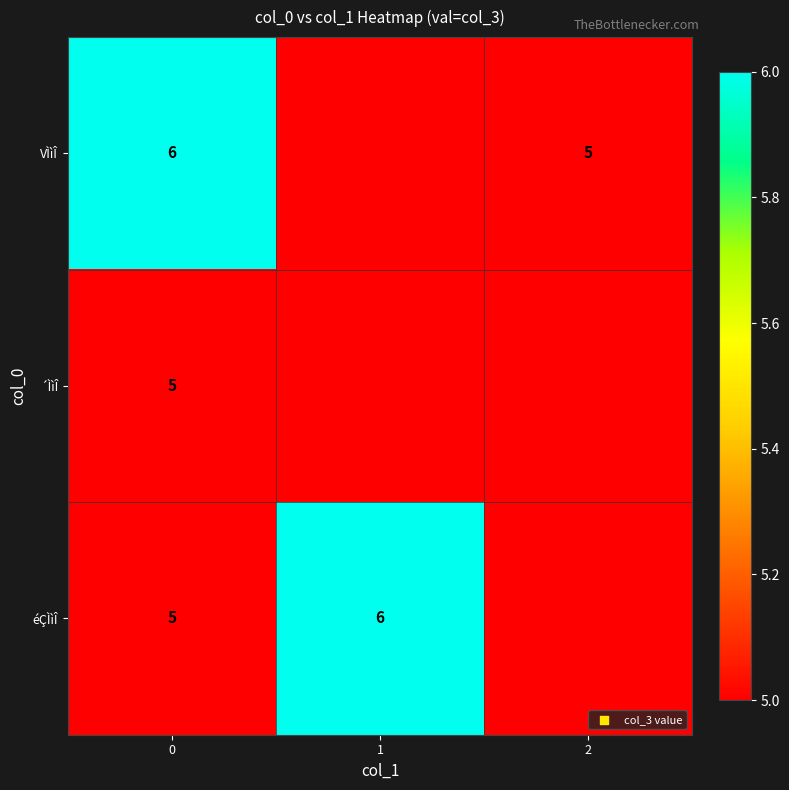

The éÇÌìÎ series shows 3 at 0. True or false?

False